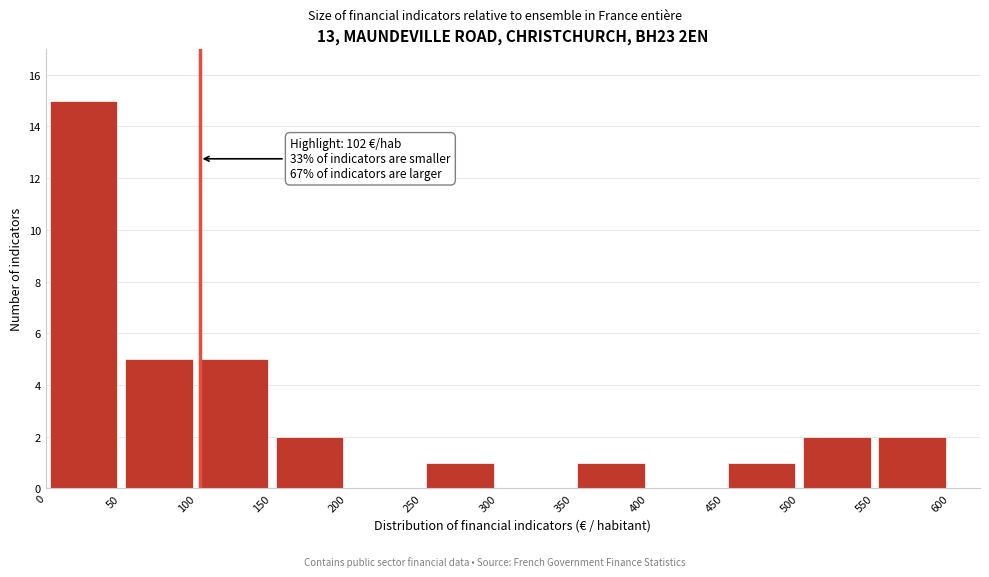

Over which range of the x-axis is the bar tallest?

0 to 50